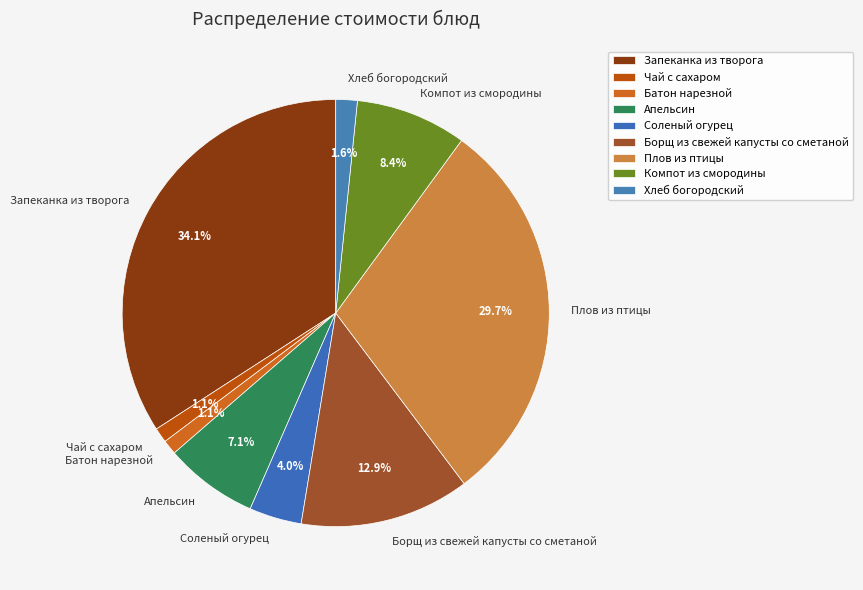

True or false: Запеканка из творога accounts for 34% of the total.

True